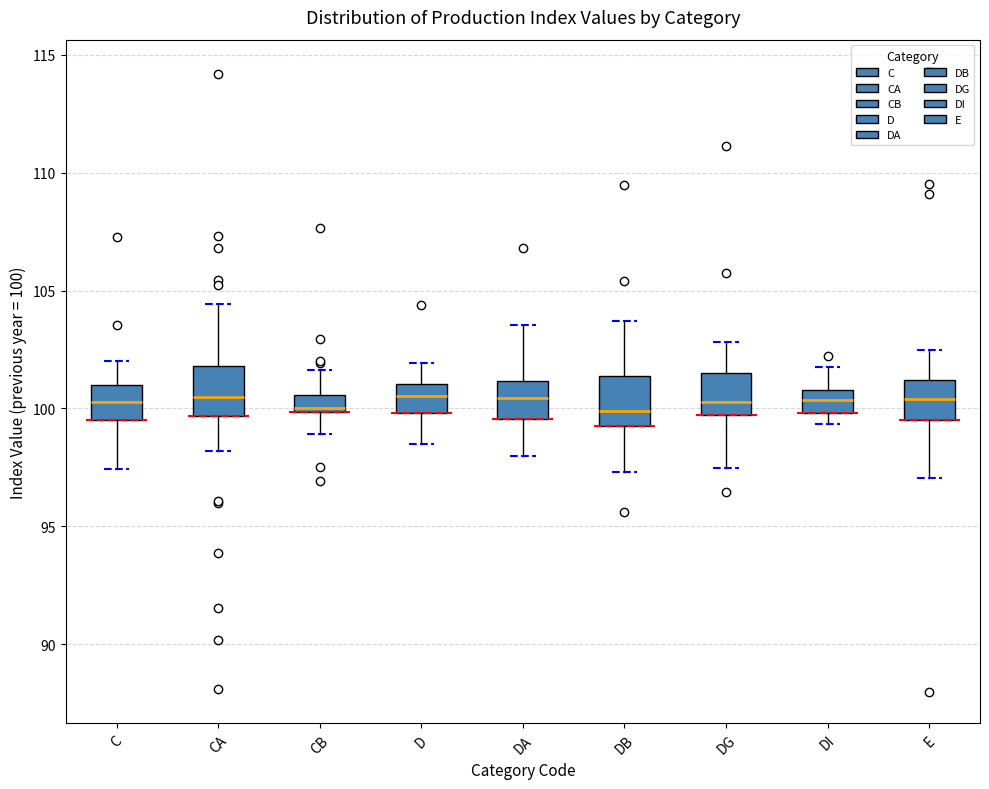

Where is the lower edge of the box for DG on the y-axis? The values are not printed on the chart, so give them approximately, as read against the axis.

99.5